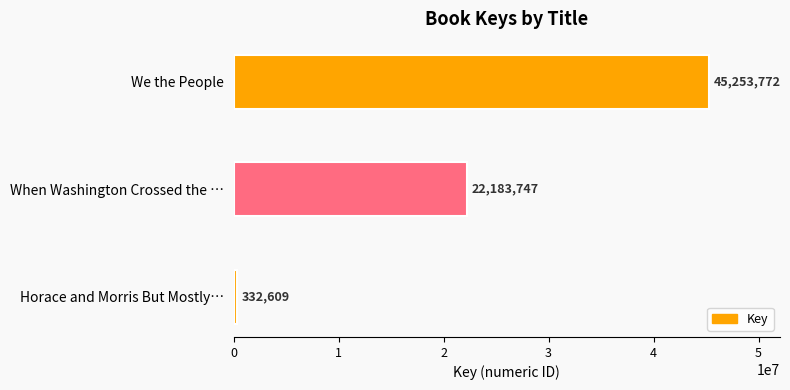

What is the label of the 3rd bar from the bottom?

We the People